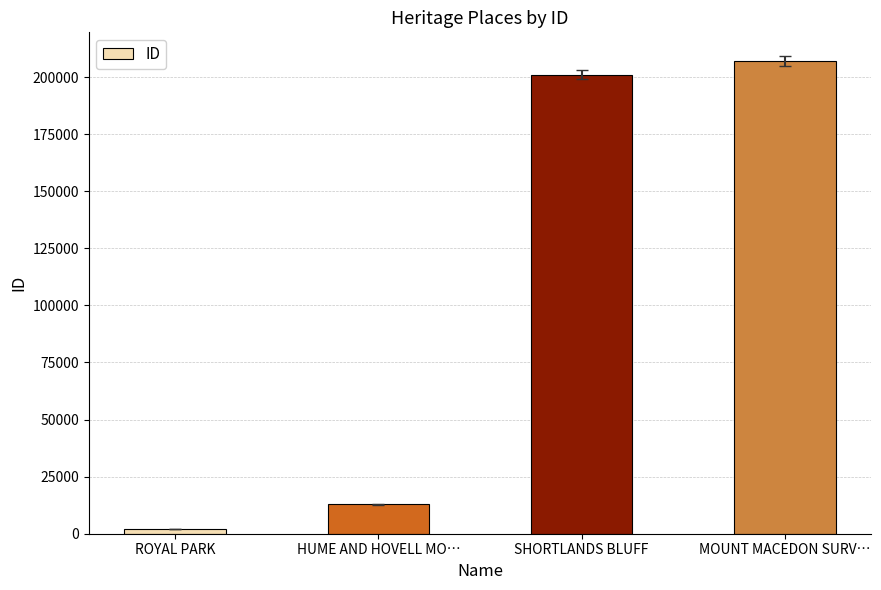

What is the change in value from ROYAL PARK to SHORTLANDS BLUFF?

+199018